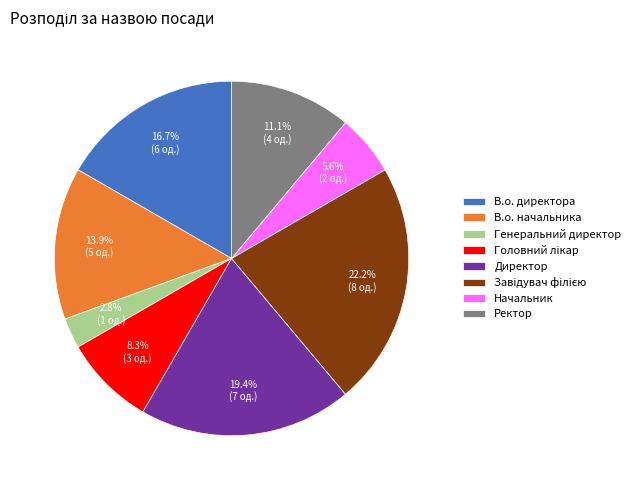

To the nearest percent, what is the difference between the Директор and Ректор slice percentages?

8%